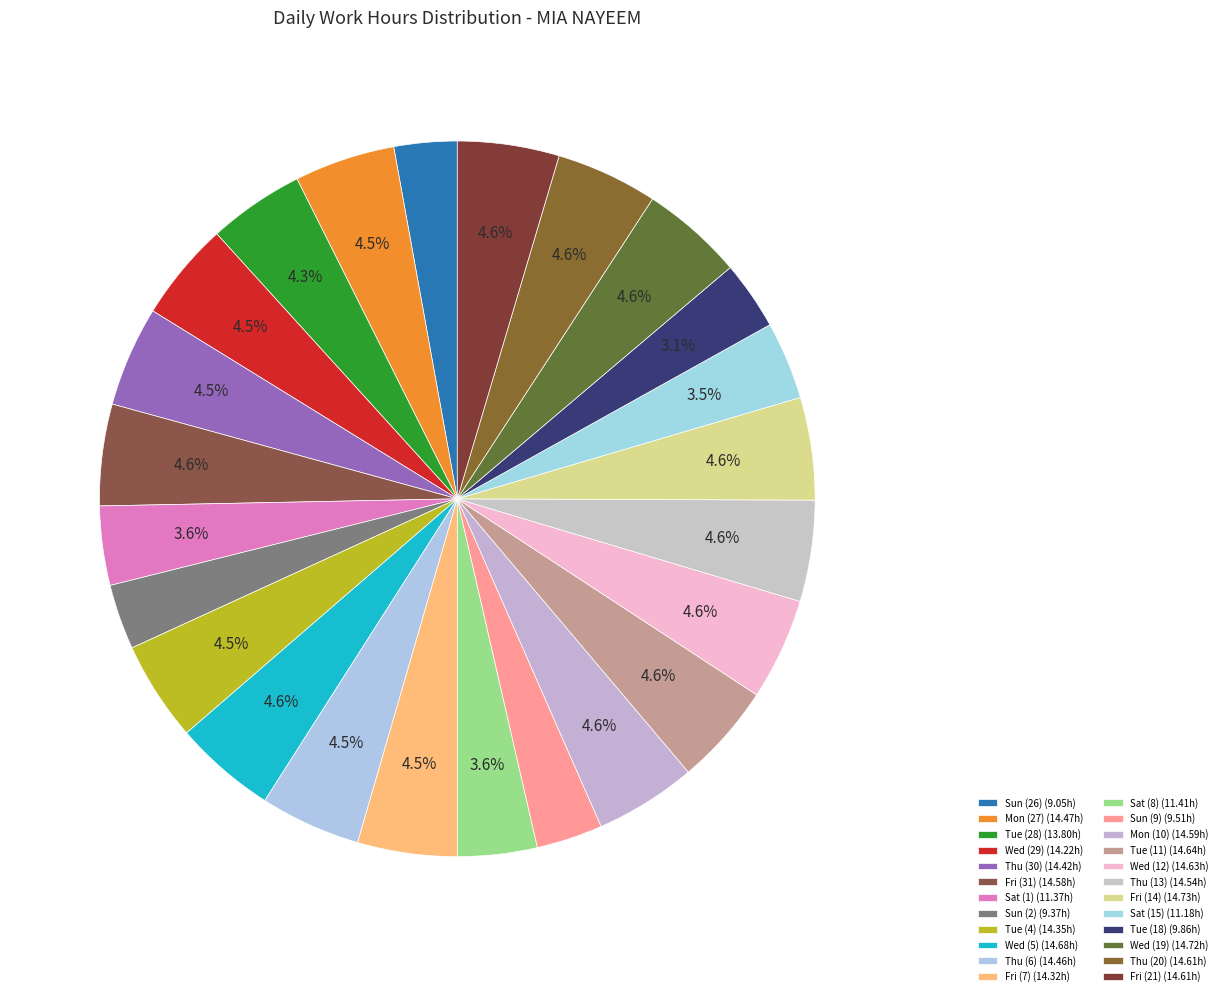

To the nearest percent, what is the difference between the largest and smallest slice percentages?

2%